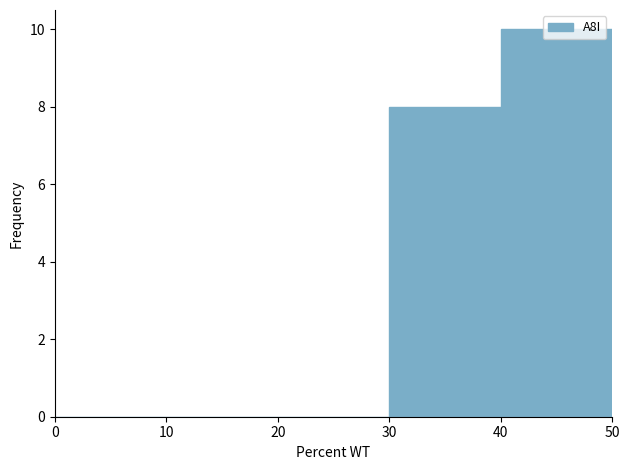

How tall is the bar that spans 40 to 50 on the x-axis? The values are not printed on the chart, so give them approximately, as read against the axis.

10